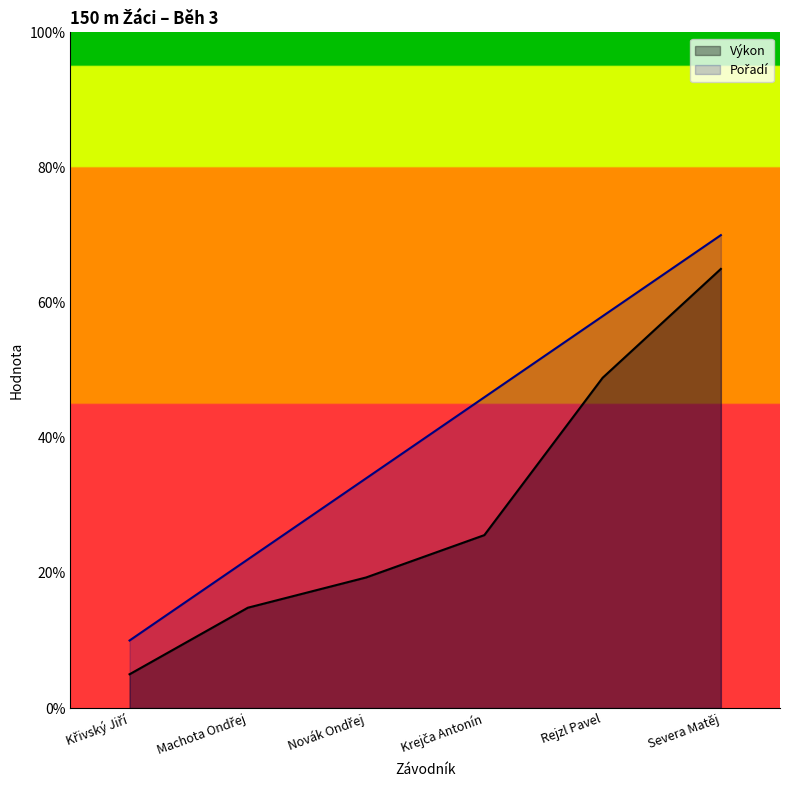

Reading left to right, list all the values displayed in this chart.

Pořadí: 10.0	22.0	34.0	46.0	58.0	70.0
Výkon: 5.0	14.9	19.3	25.6	48.9	65.0